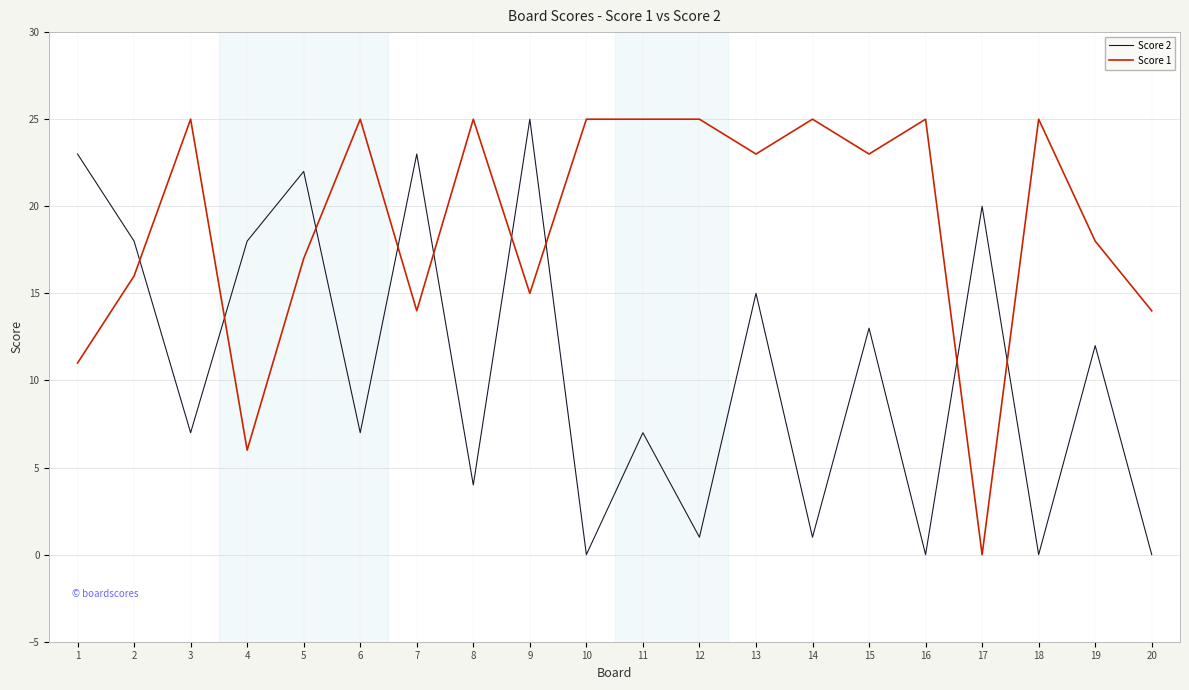

Is the value of Score 1 at 2 greater than the value of Score 2 at 7?

No